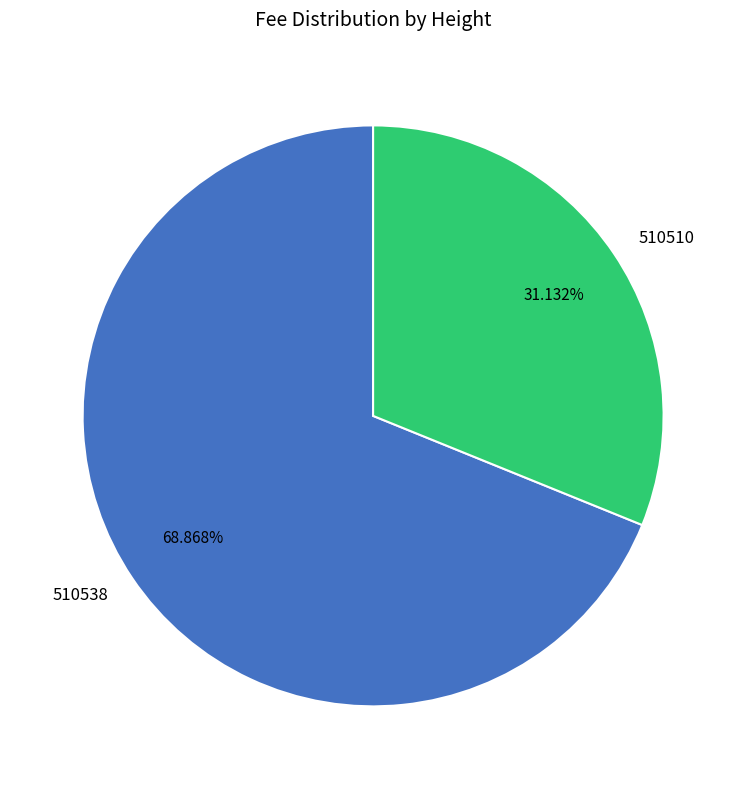

Count the number of slices in the pie.

2